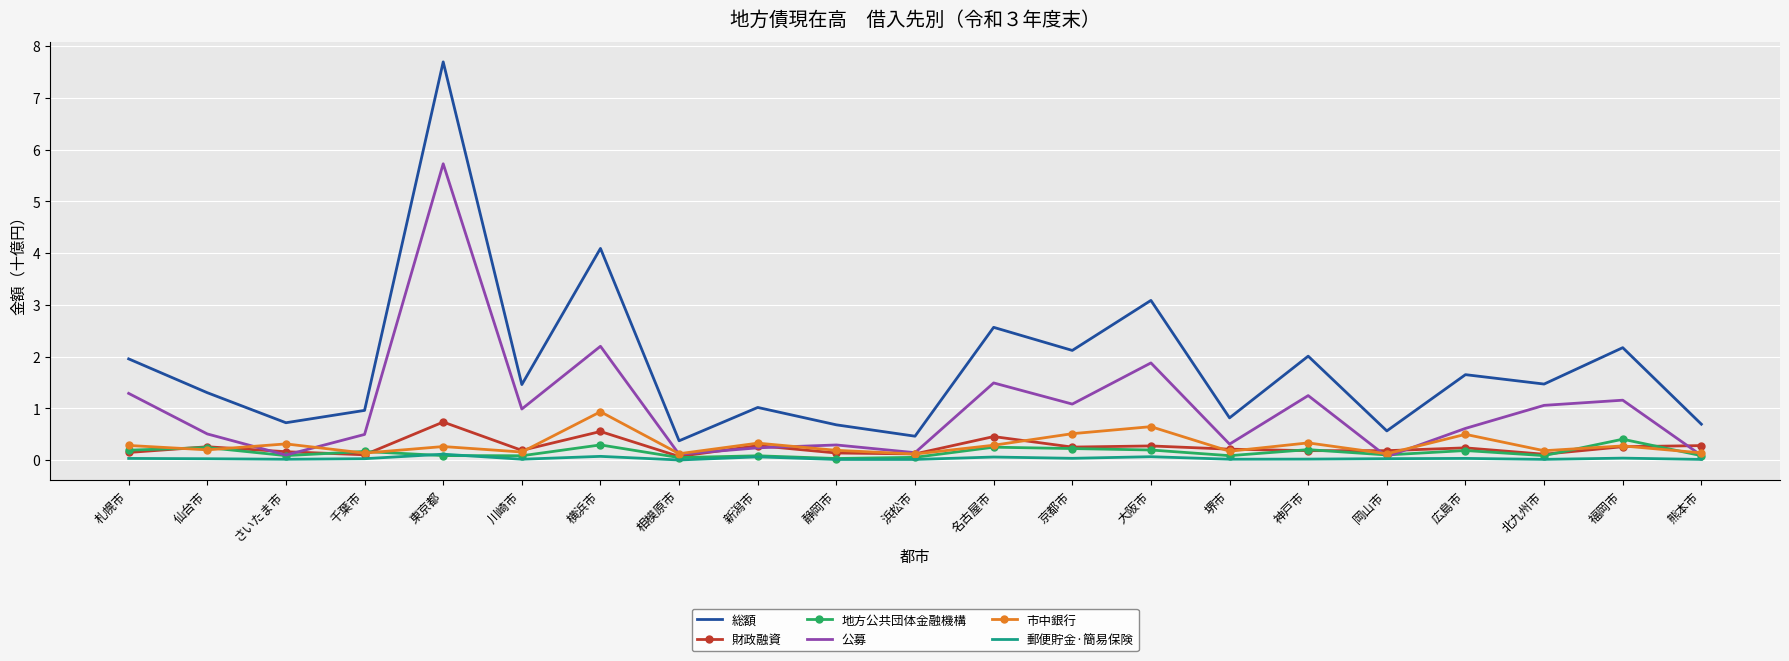

In 市中銀行, how many points are higher than both neighbors (excluding endpoints)?

8